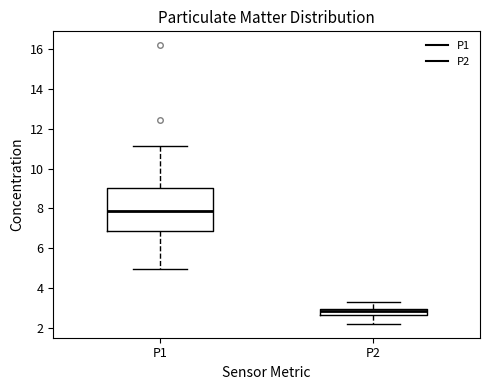

Where does the median line of the box for P2 sit on the y-axis? The values are not printed on the chart, so give them approximately, as read against the axis.

2.8